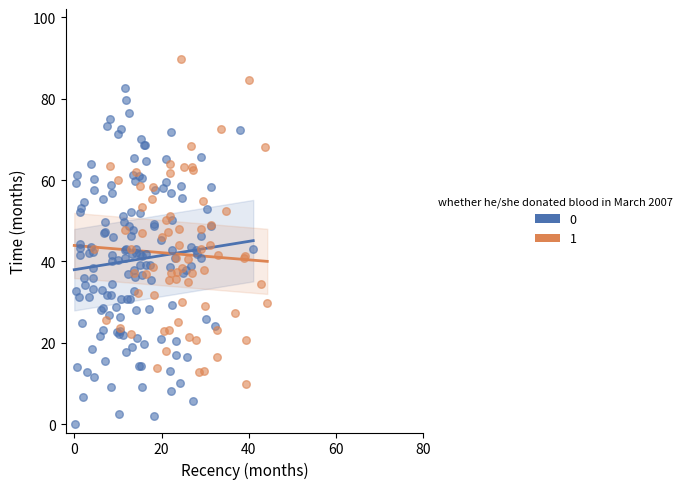

Which series has the largest Y range (max minus min)?

0